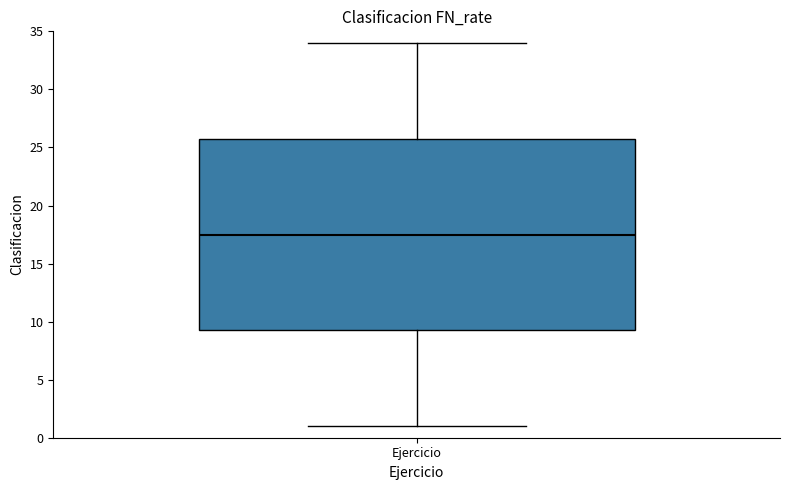

Where is the lower edge of the box for Ejercicio on the y-axis? The values are not printed on the chart, so give them approximately, as read against the axis.

9.5